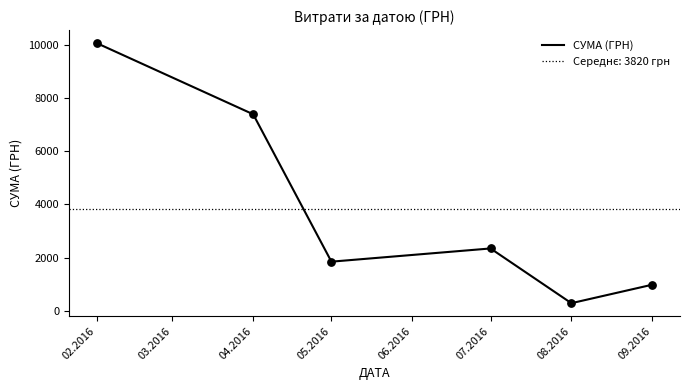

What is the ratio of the value at 04.2016 to the value at 07.2016?

3.2